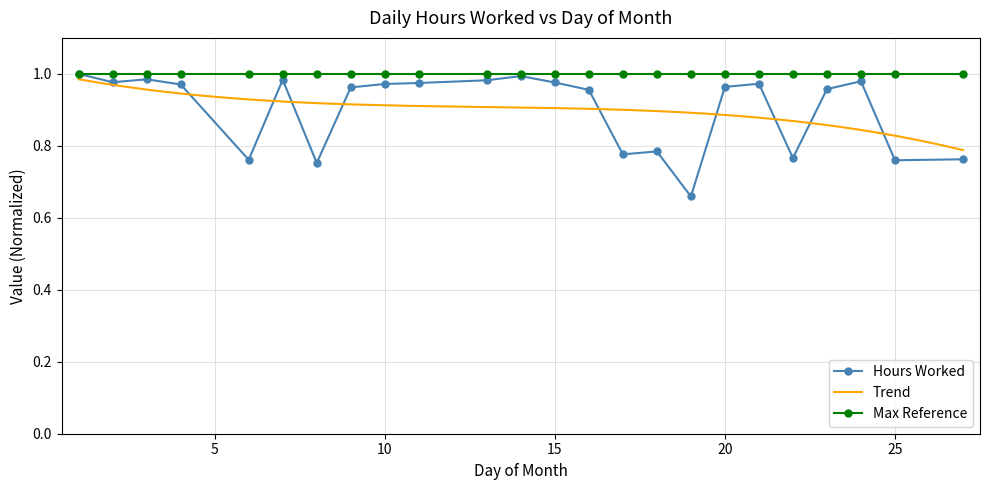

The value at 14 is 1.0. True or false?

True